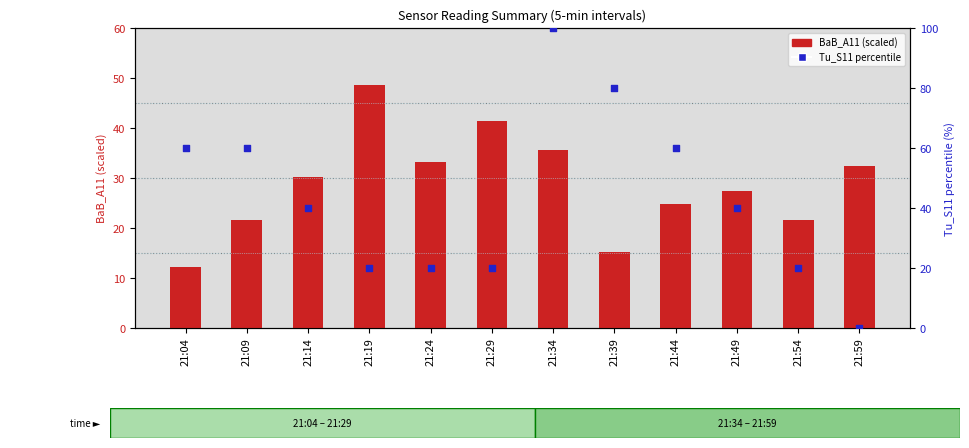

Which series contains the highest Y value?

Tu_S11 (percentile)